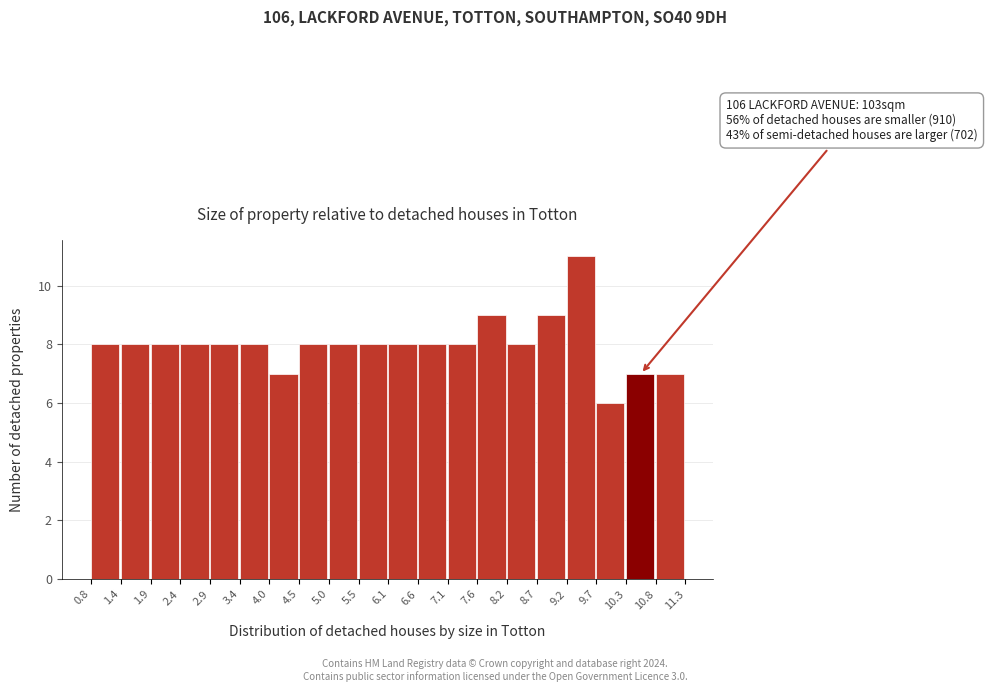

Which range on the x-axis has the tallest bar?

9.2 to 9.7